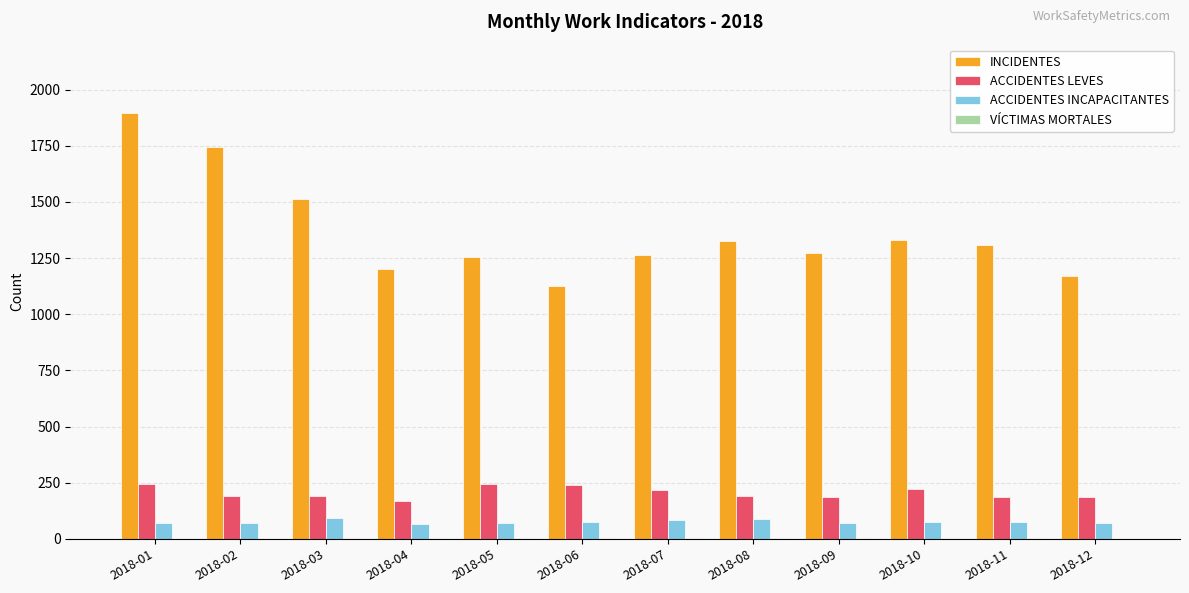

True or false: ACCIDENTES INCAPACITANTES has a value of 69 at 2018-02.

True